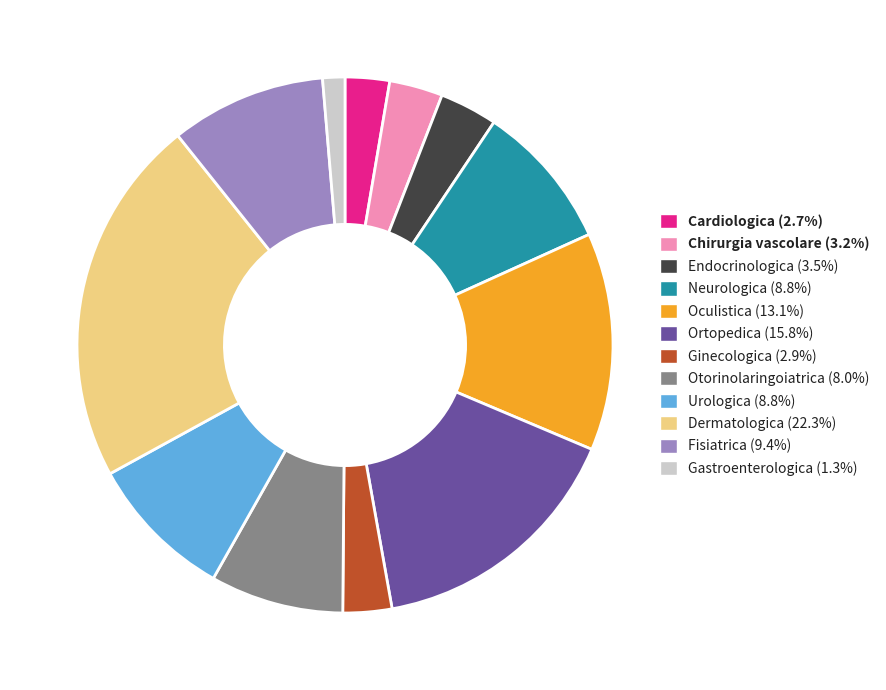

Combined, do Fisiatrica and Ginecologica account for over 50%?

No